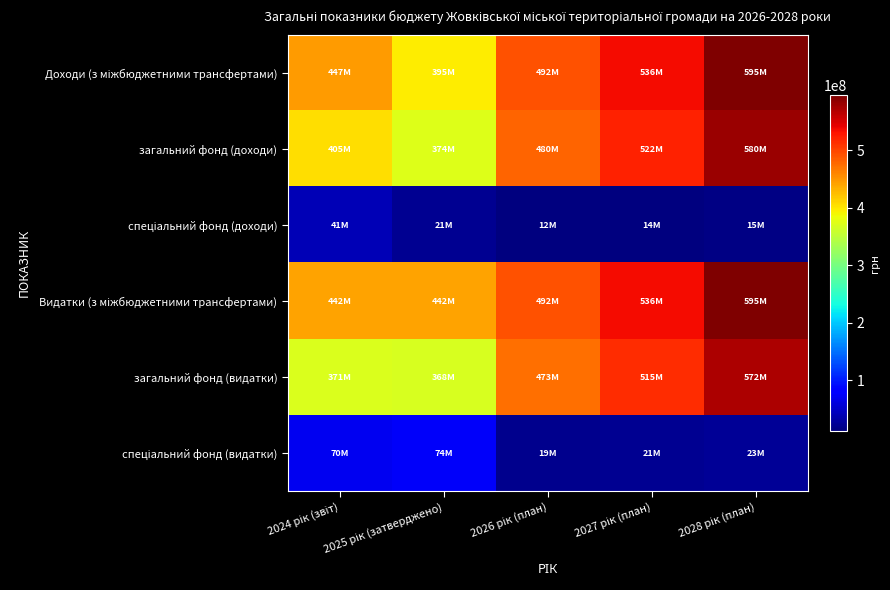

Which series changed the most between 2025 рік (затверджено) and 2028 рік (план)?

загальний фонд (доходи)